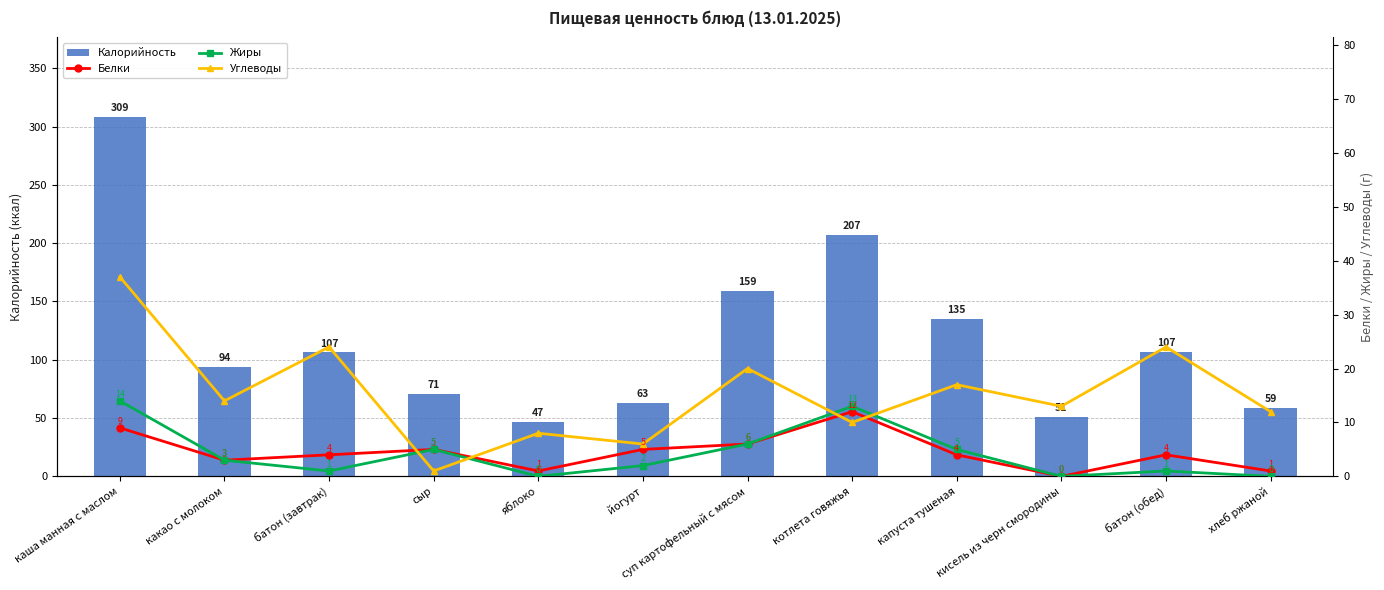

Reading left to right, list all the values displayed in this chart.

Калорийность: каша манная с маслом=308.5	какао с молоком=94.0	батон (завтрак)=106.6	сыр=71.0	яблоко=47.0	йогурт=63.0	суп картофельный с мясом=159.0	котлета говяжья=207.0	капуста тушеная=135.0	кисель из черн смородины=51.0	батон (обед)=107.0	хлеб ржаной=59.0
Белки: каша манная с маслом=9.0	какао с молоком=3.0	батон (завтрак)=4.0	сыр=5.0	яблоко=1.0	йогурт=5.0	суп картофельный с мясом=6.0	котлета говяжья=12.0	капуста тушеная=4.0	кисель из черн смородины=0.0	батон (обед)=4.0	хлеб ржаной=1.0
Жиры: каша манная с маслом=14.0	какао с молоком=3.0	батон (завтрак)=1.0	сыр=5.0	яблоко=0.0	йогурт=2.0	суп картофельный с мясом=6.0	котлета говяжья=13.0	капуста тушеная=5.0	кисель из черн смородины=0.0	батон (обед)=1.0	хлеб ржаной=0.0
Углеводы: каша манная с маслом=37.0	какао с молоком=14.0	батон (завтрак)=24.0	сыр=1.0	яблоко=8.0	йогурт=6.0	суп картофельный с мясом=20.0	котлета говяжья=10.0	капуста тушеная=17.0	кисель из черн смородины=13.0	батон (обед)=24.0	хлеб ржаной=12.0